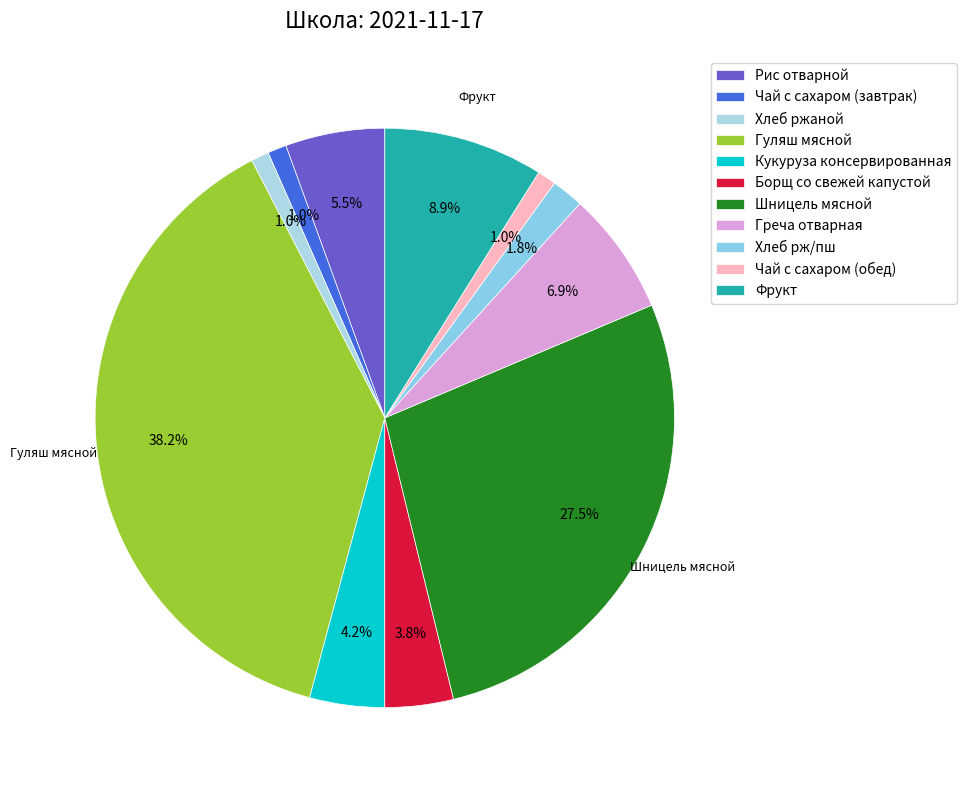

Rank the categories by value from lowest to highest.

Хлеб ржаной, Чай с сахаром (завтрак), Чай с сахаром (обед), Хлеб рж/пш, Борщ со свежей капустой, Кукуруза консервированная, Рис отварной, Греча отварная, Фрукт, Шницель мясной, Гуляш мясной